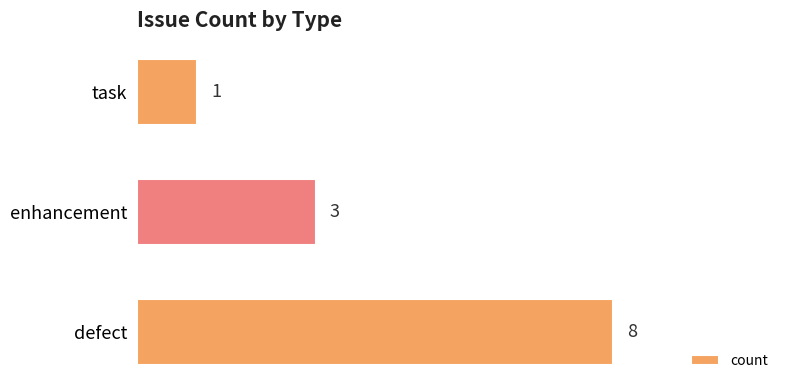

Approximately how many times larger is the value at enhancement compared to defect?

0.4